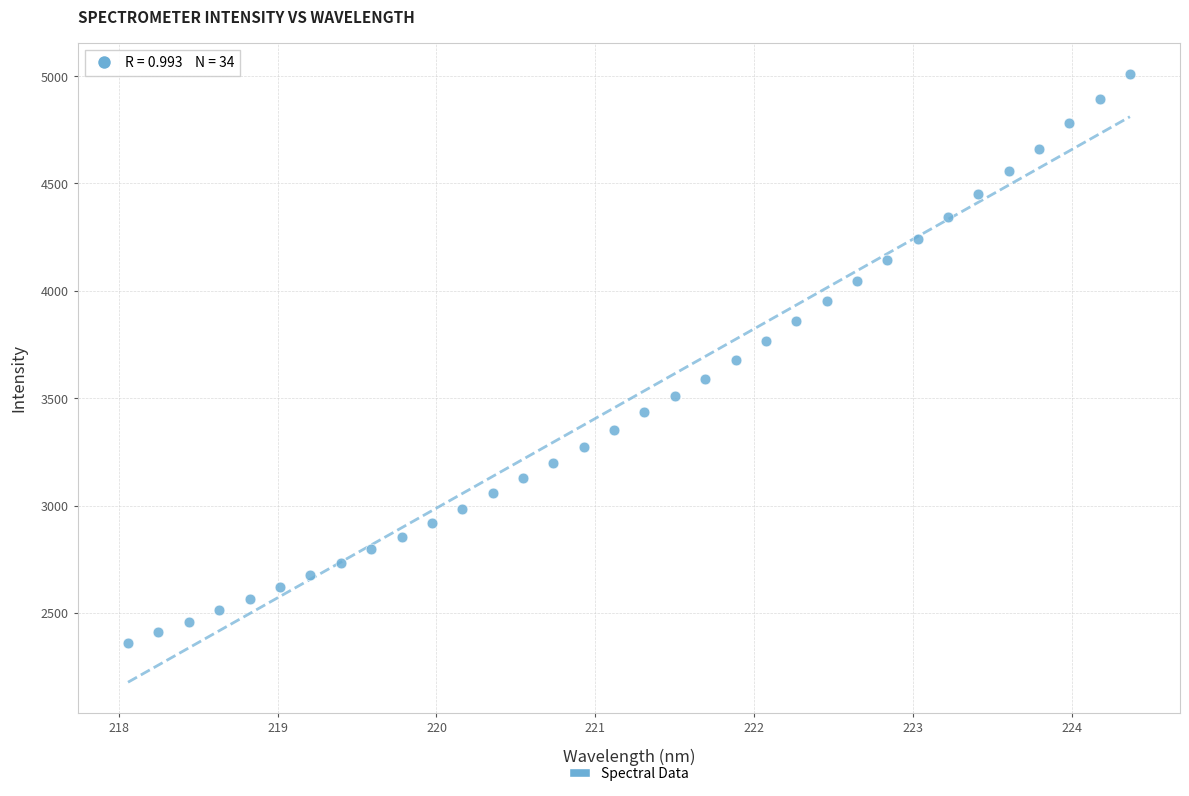

What is the range of X values (max minus min)?

6.3